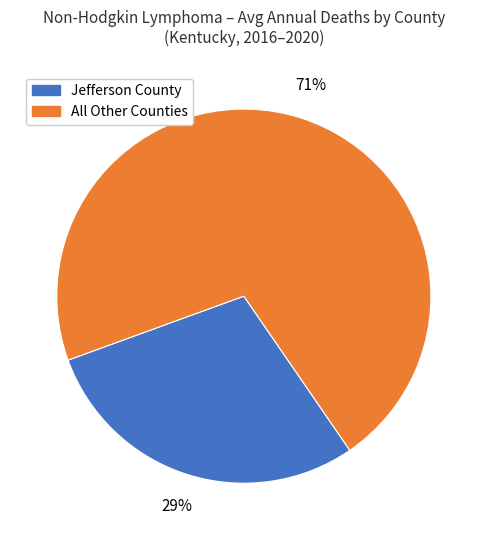

To the nearest percent, what is the difference between the largest and smallest slice percentages?

42%